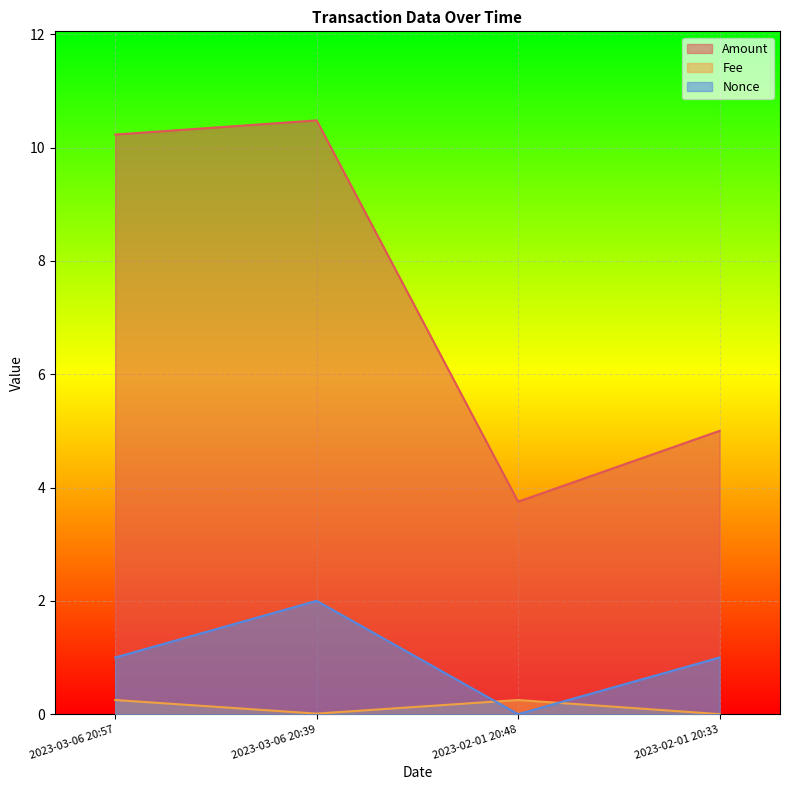

What is the label of the 4th point from the left?

2023-02-01 20:33